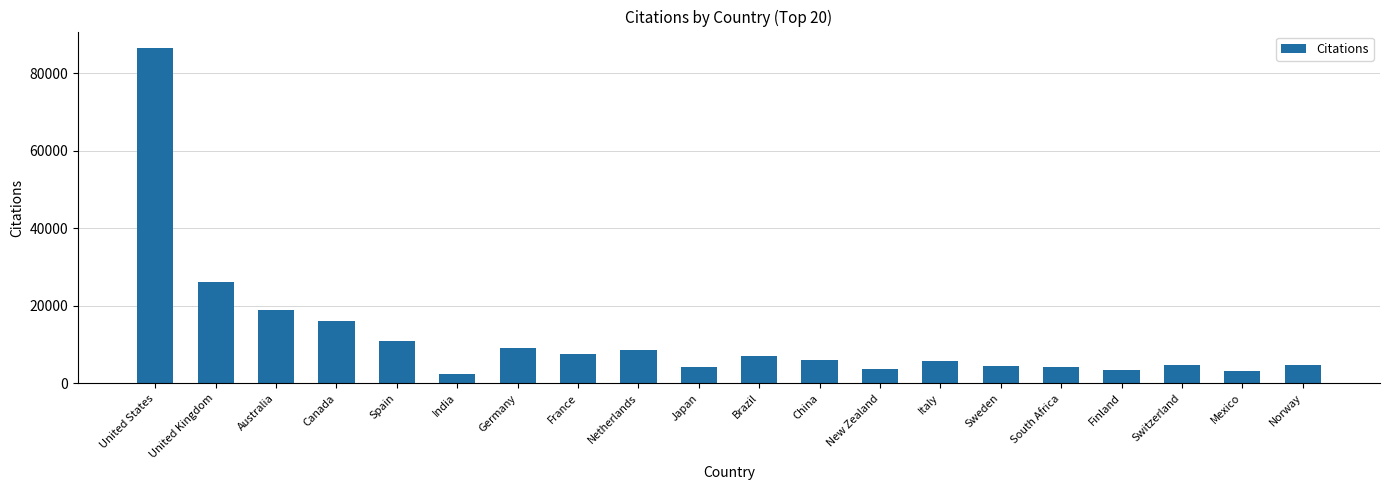

The value at Norway is 4657. True or false?

True